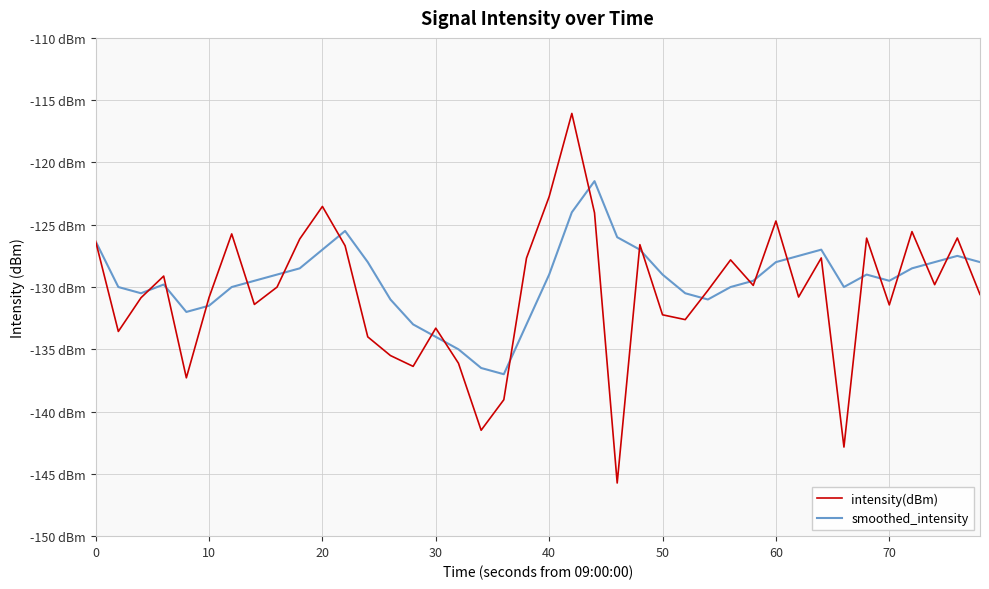

Is this an area chart (filled region under the line)?

No